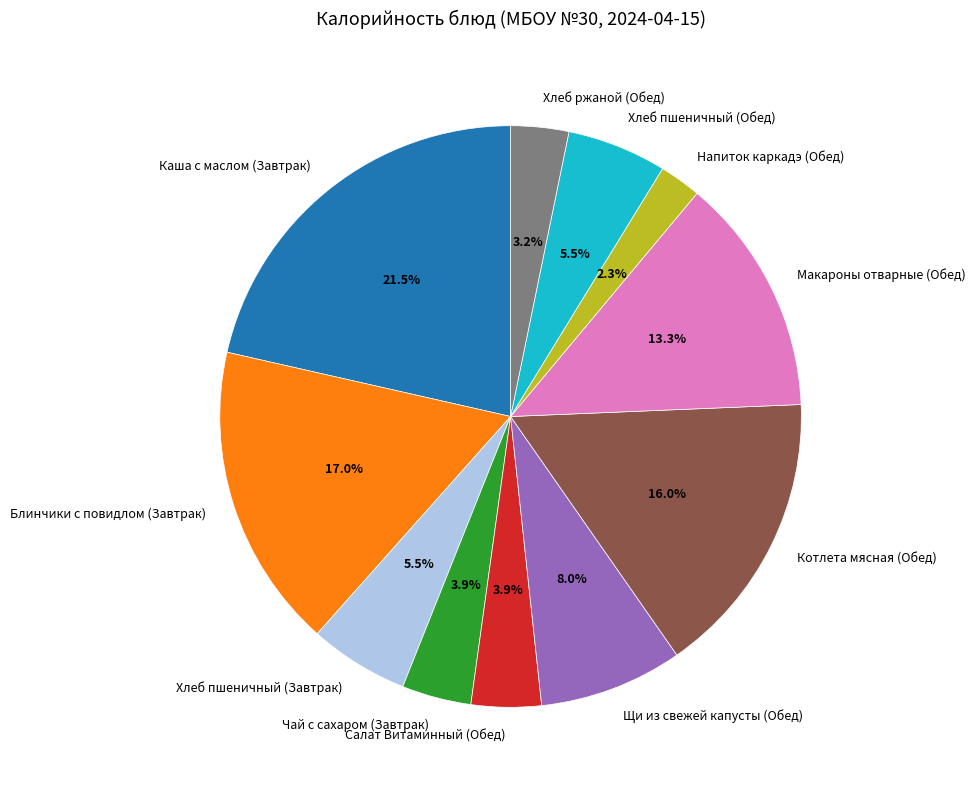

Is there any slice that represents more than half of the pie?

No